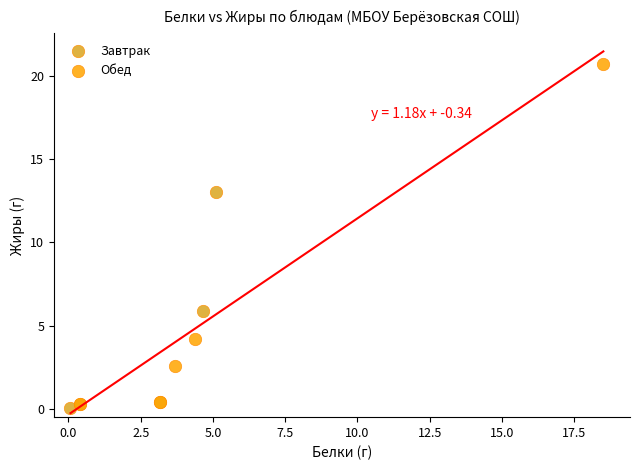

Which series has the largest Y range (max minus min)?

Обед